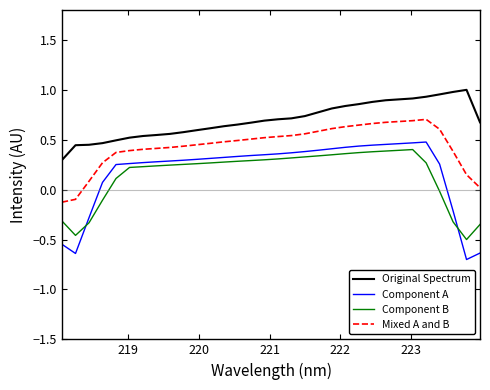

Which series has the largest total across all categories?

Original Spectrum